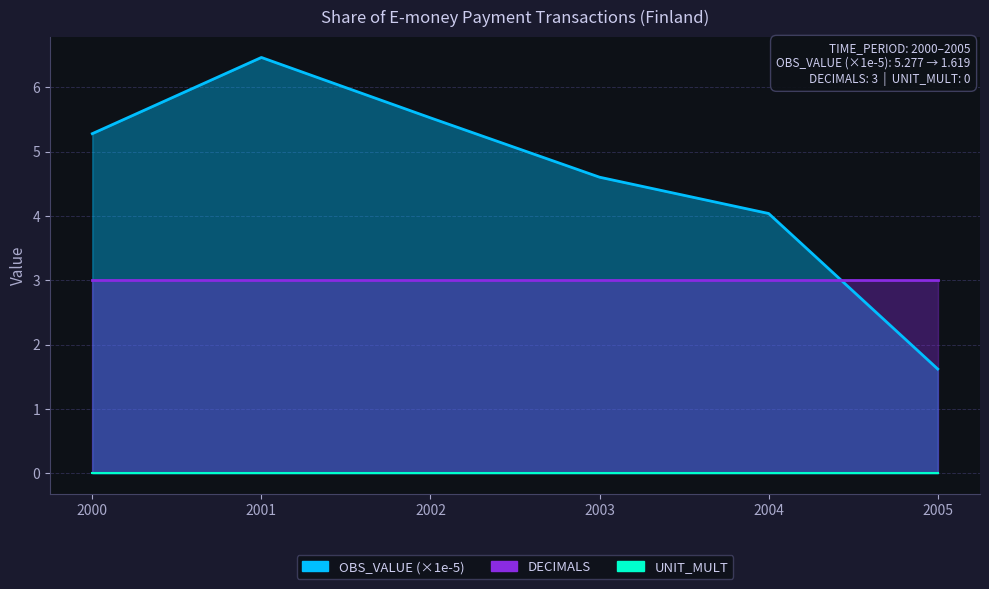

Which series has the largest range (max minus min)?

OBS_VALUE